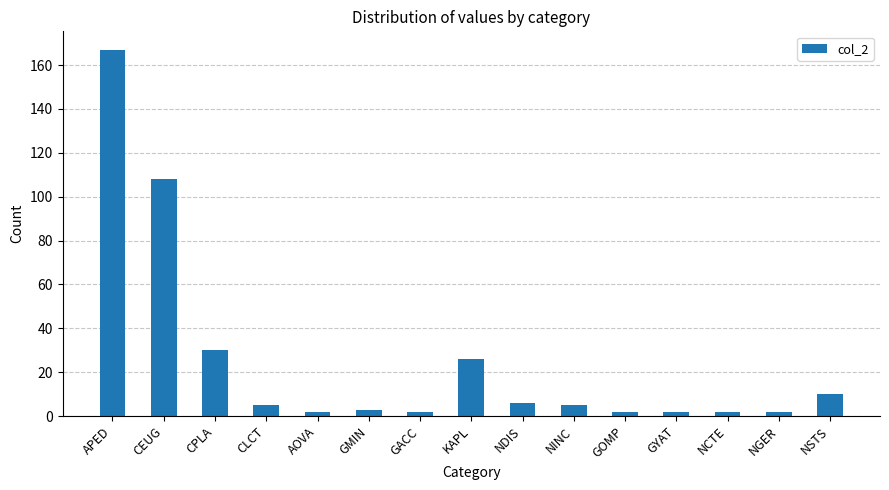

At which label does the data first exceed 5?

APED